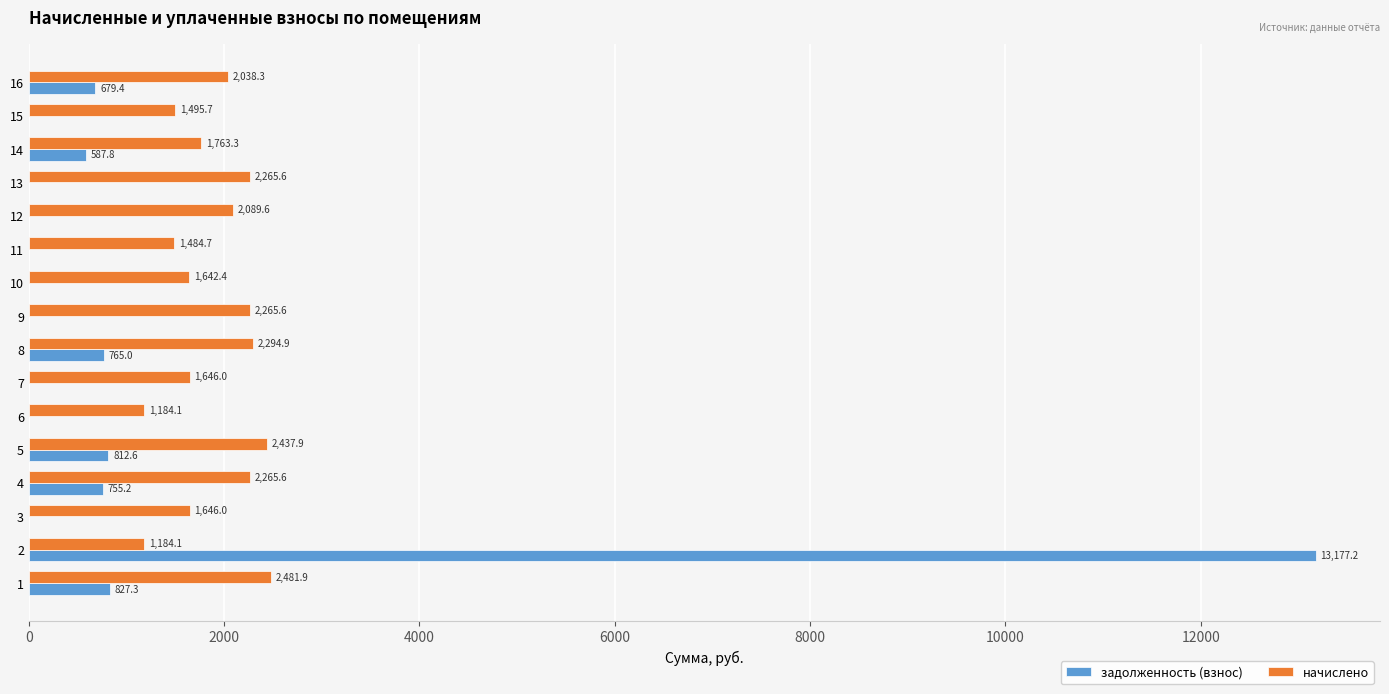

Which category has the highest value across all series?

2